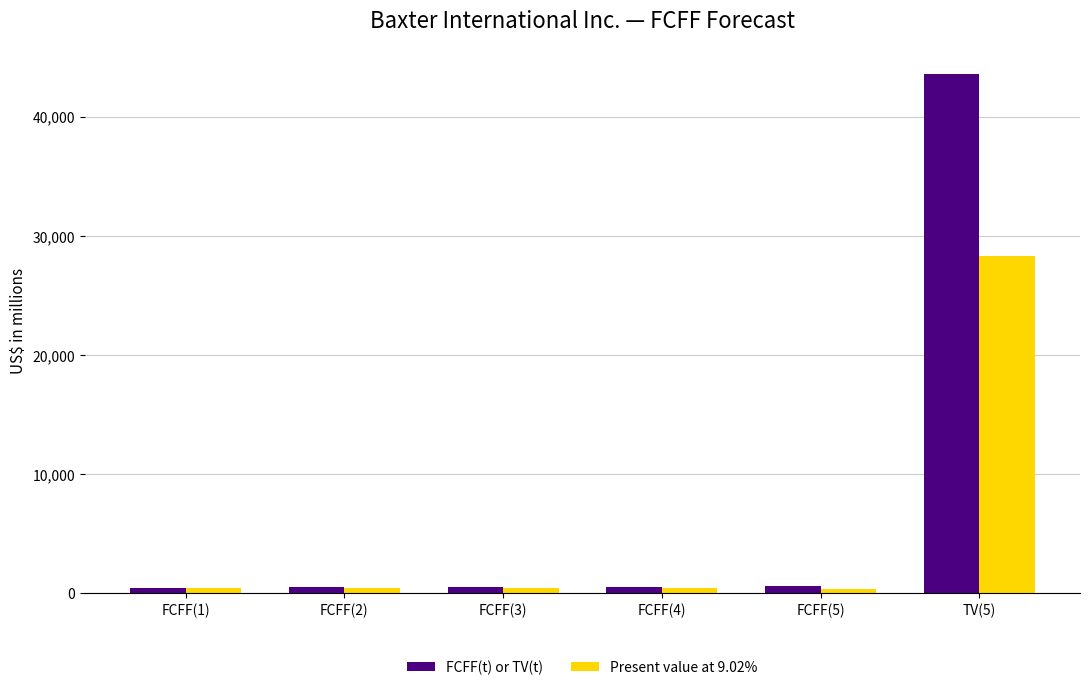

What value does the FCFF(t) or TV(t) series have at FCFF(3)?

495